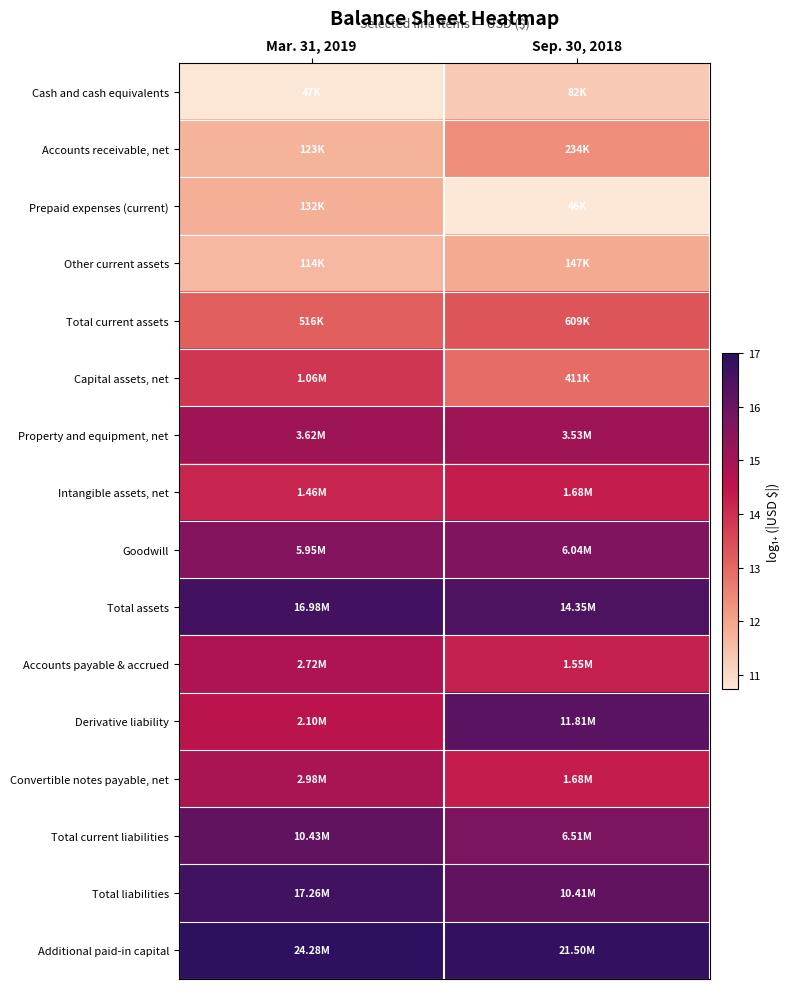

How many distinct data groups are displayed?

16